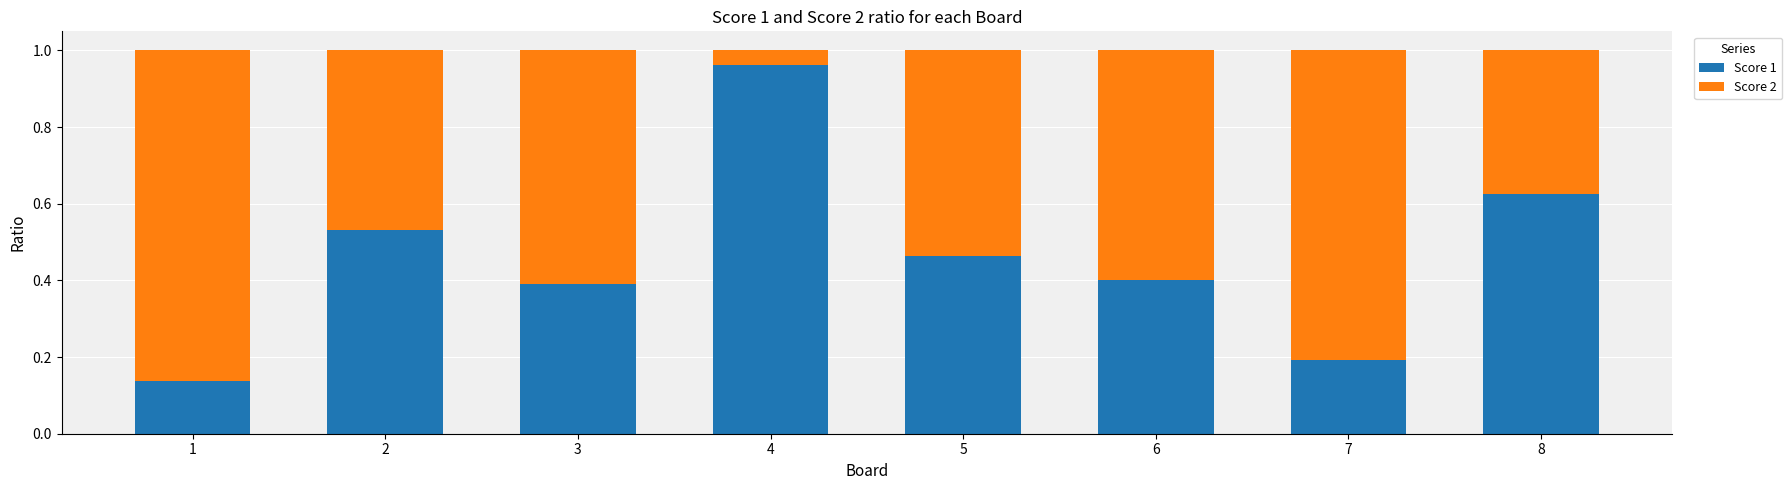

Are the bars horizontal?

No